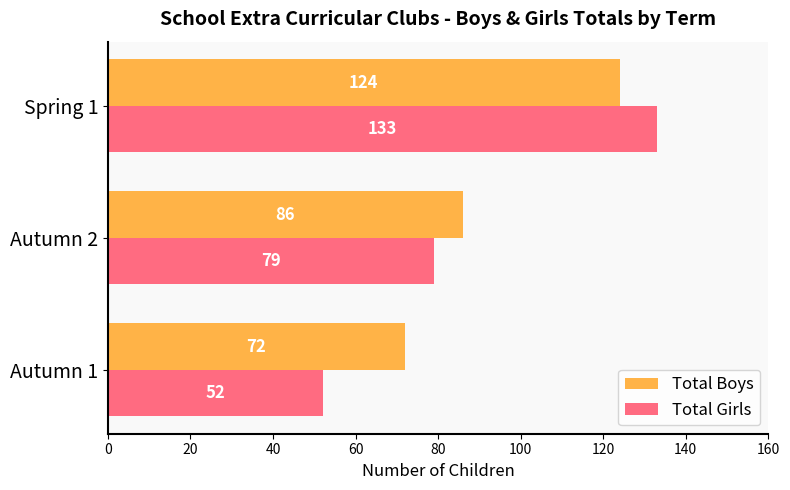

Which series has the largest range (max minus min)?

Total Girls